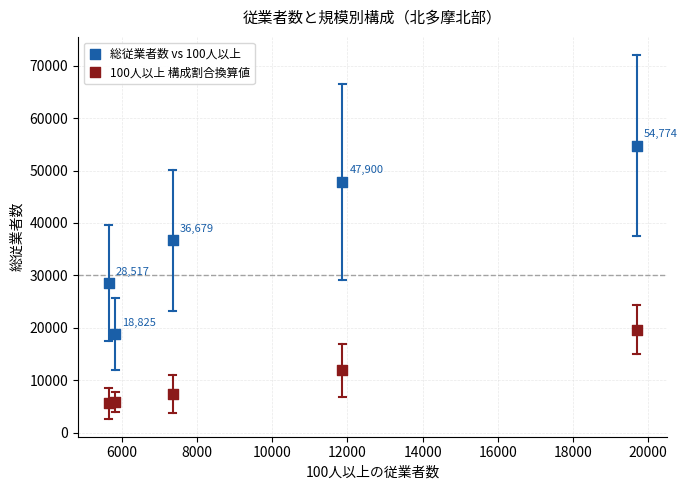

Which series has the largest Y range (max minus min)?

総従業者数 vs 100人以上